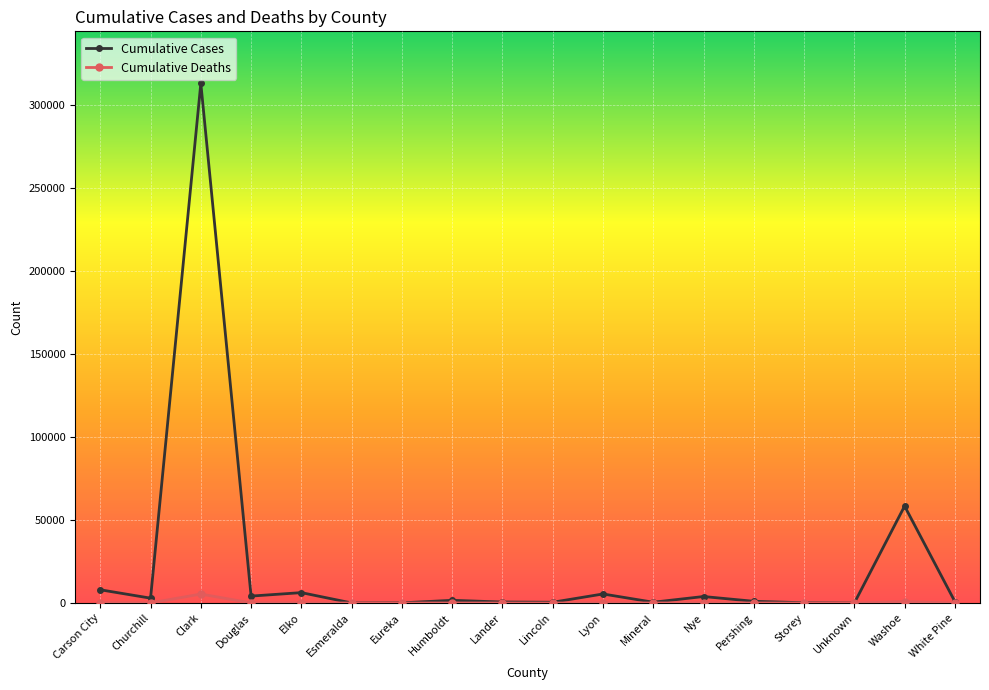

Count the number of data series in this chart.

2